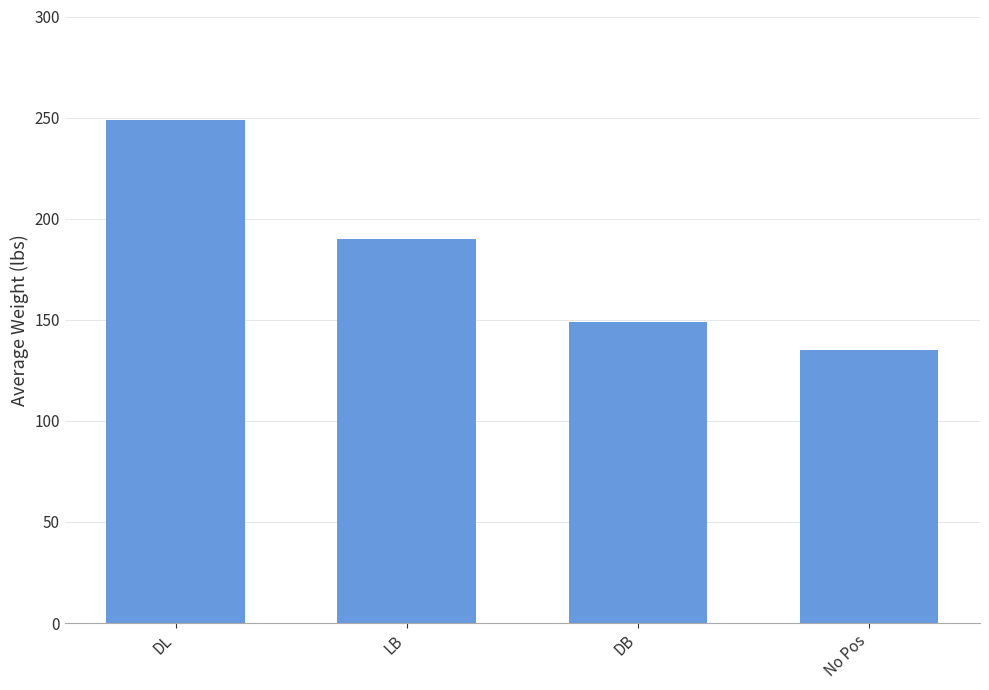

What is the minimum value shown in the chart?

135.0